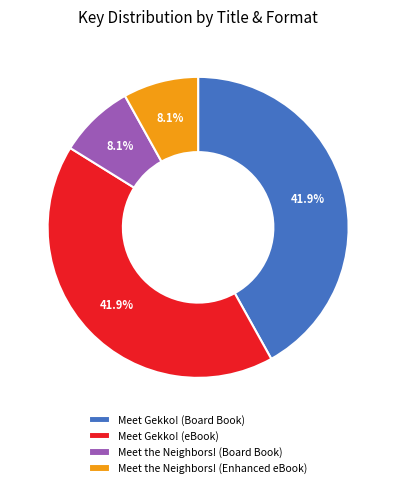

How many slices are in this pie chart?

4